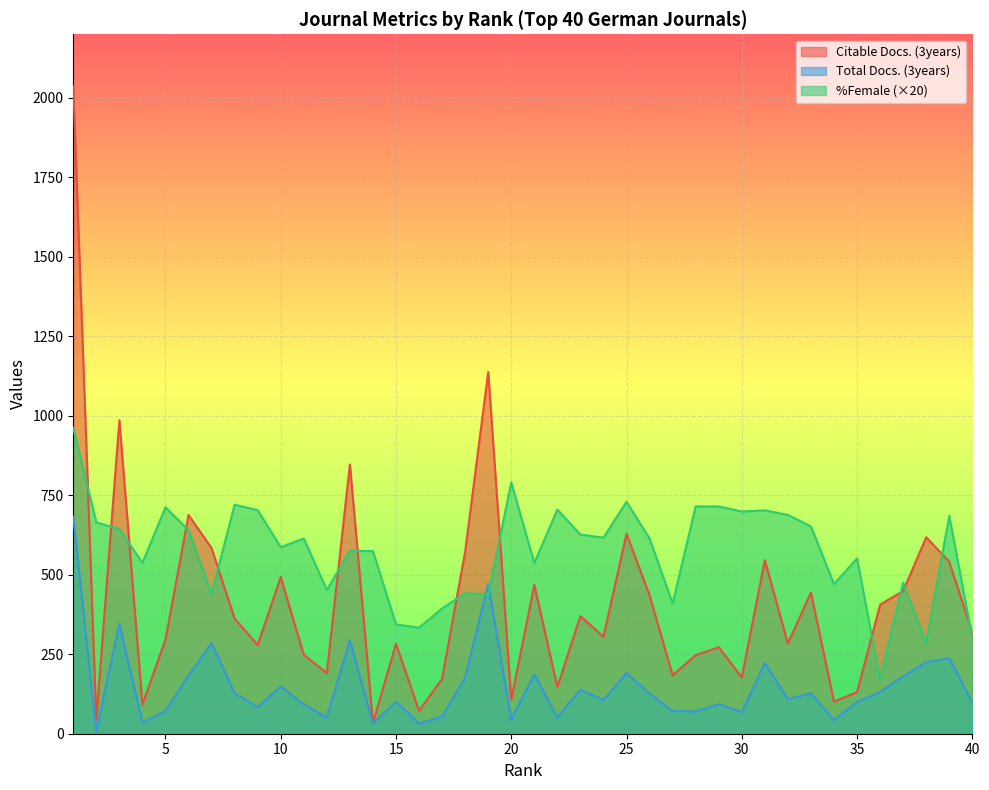

At which label does Total Docs. (3years) first exceed 109?

1